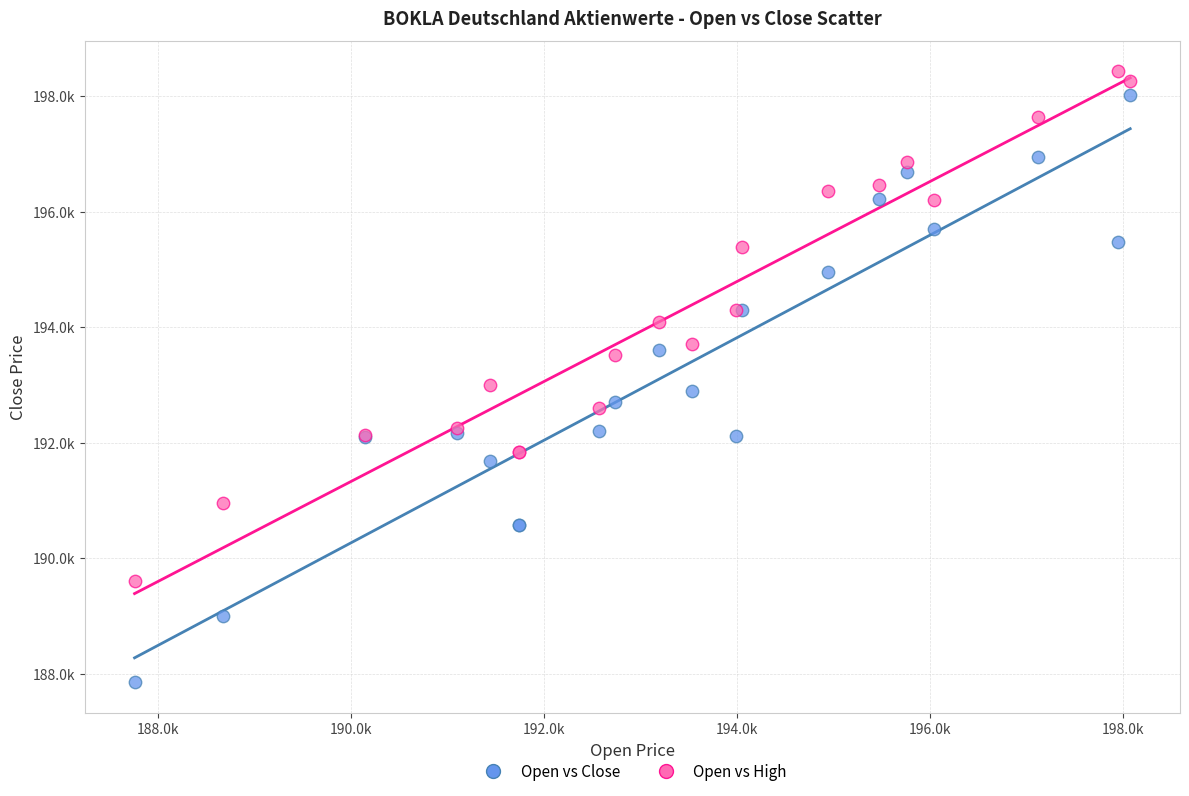

Which series reaches the maximum Y coordinate?

Open vs High